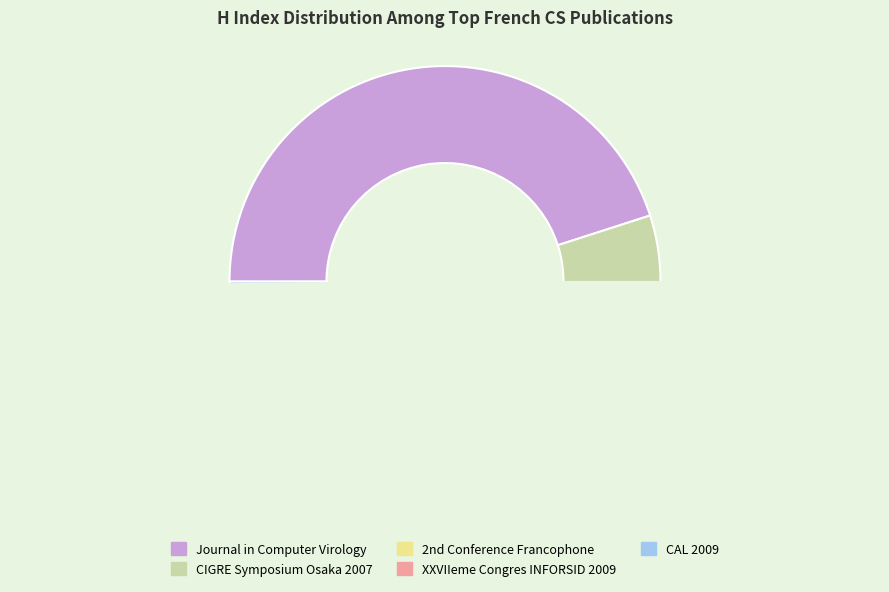

What is the largest slice in the pie chart?

Journal in Computer Virology